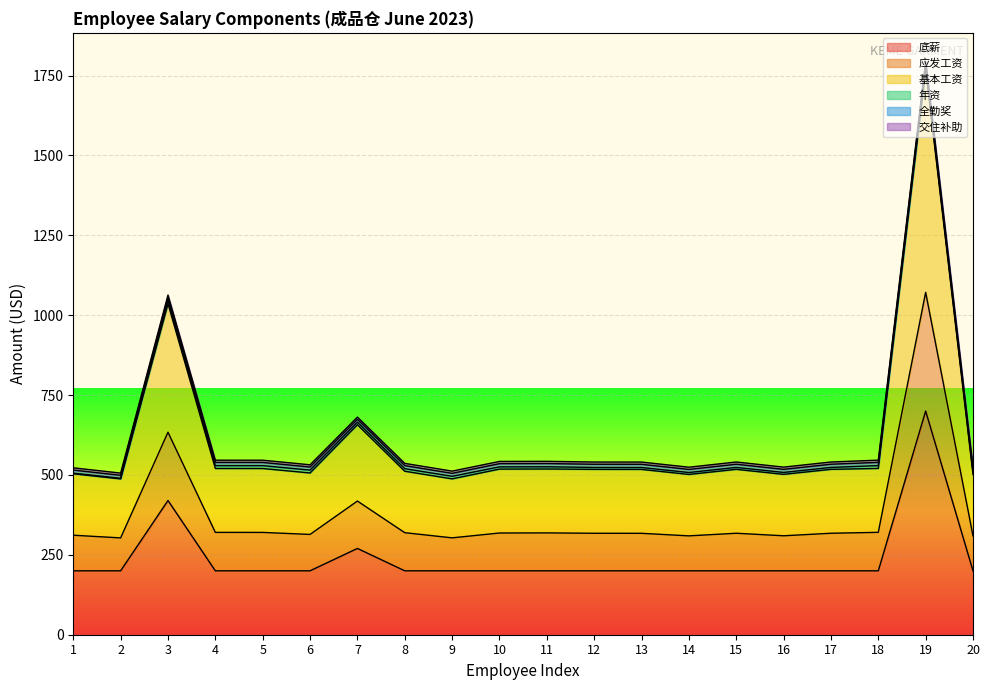

True or false: 底薪 and 应发工资 cross at least once.

False